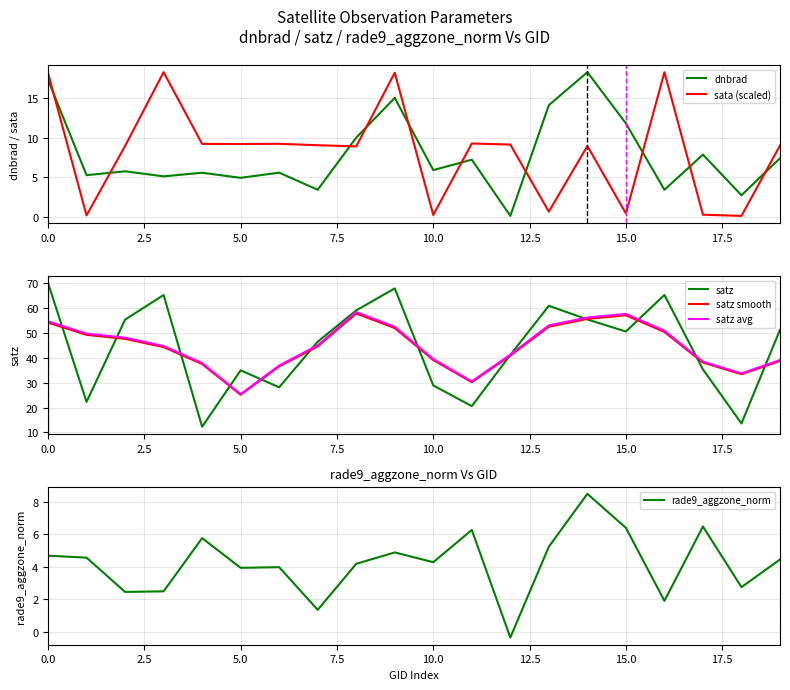

At 11, list the series in order from largest to smallest.

satz avg, satz smooth, satz, sata (scaled), dnbrad, rade9_aggzone_norm